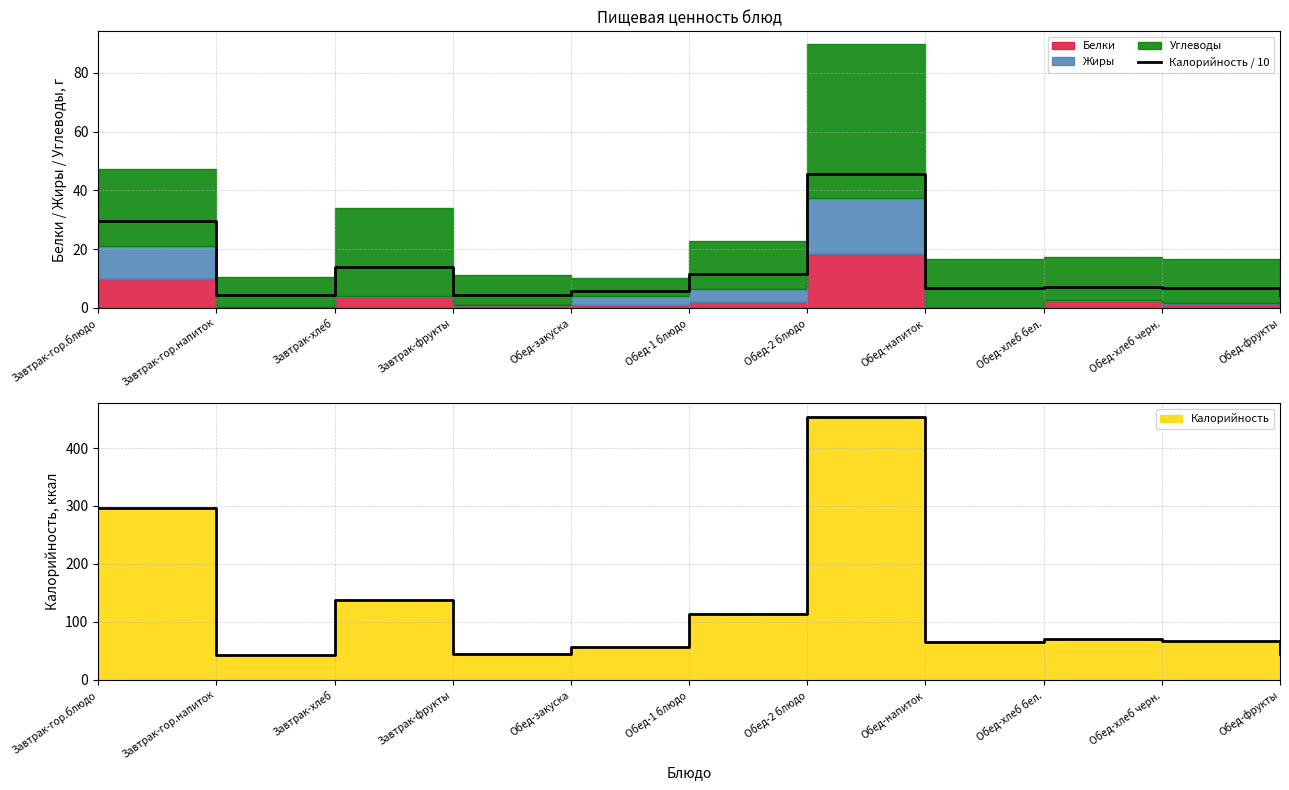

What is the sum of all values?

139.5